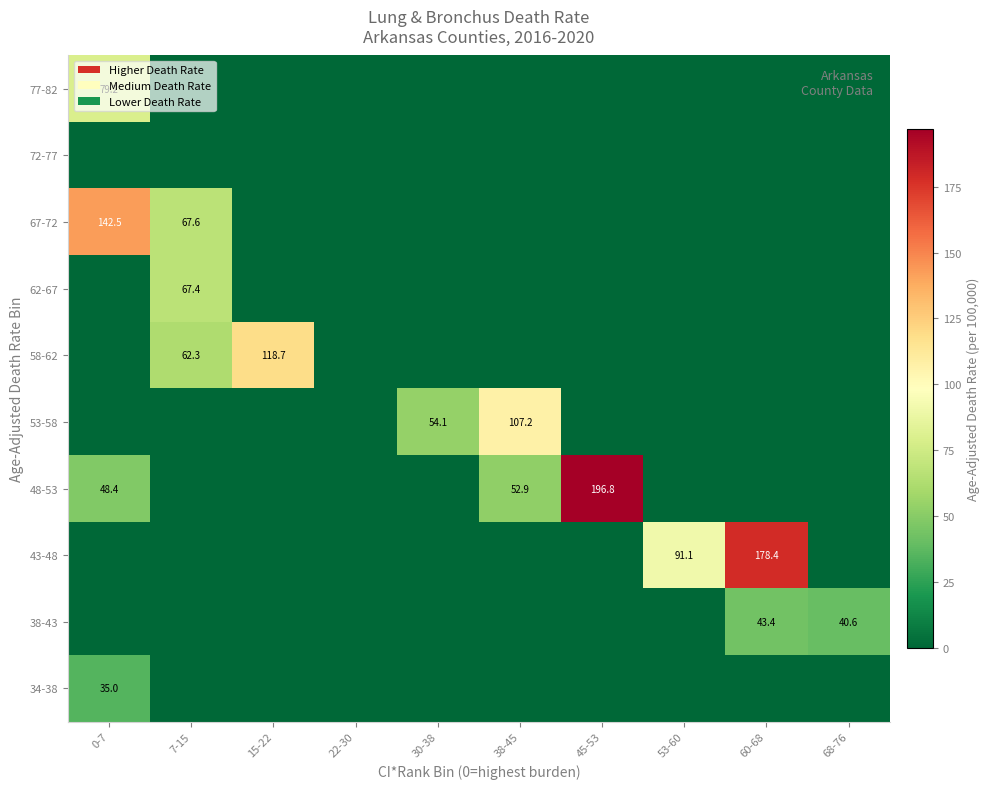

What is the difference between the highest and lowest values at 0-7?

142.5